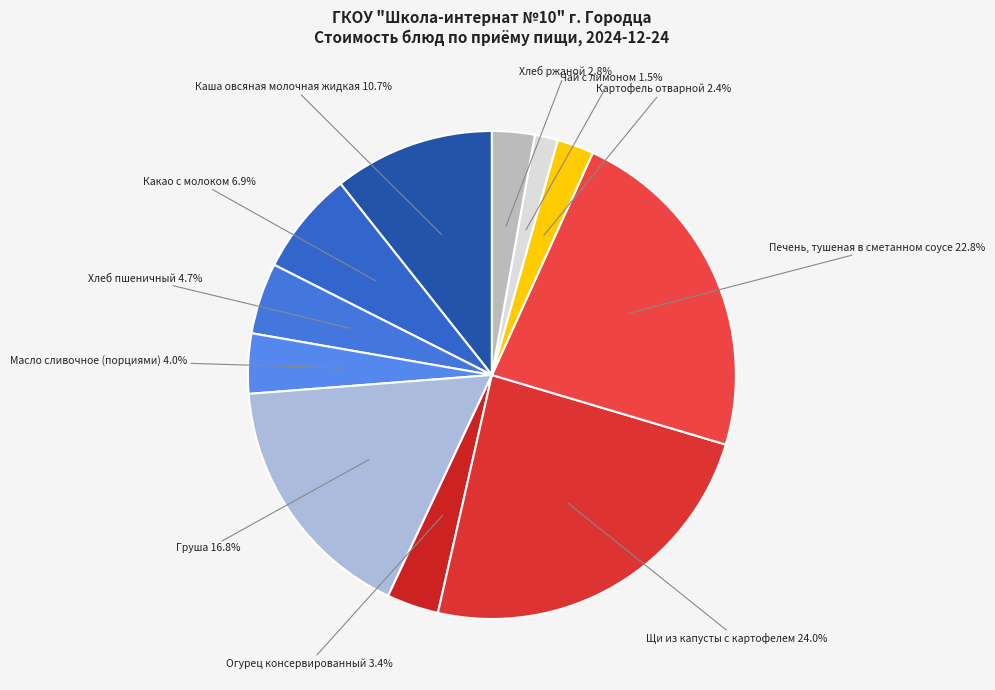

To the nearest percent, what is the average slice percentage?

9%